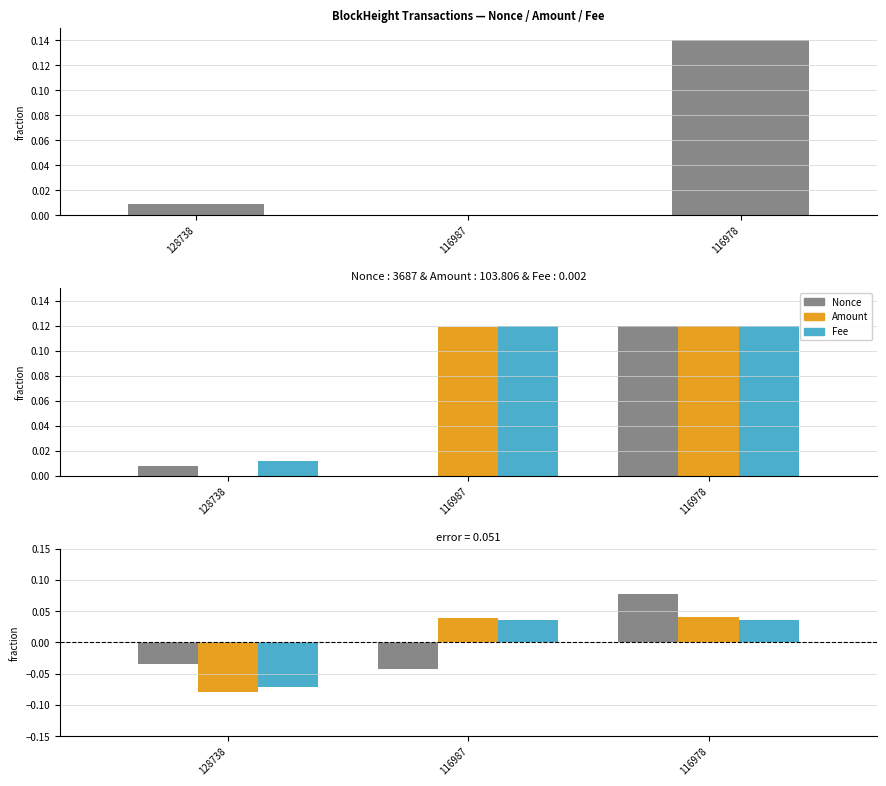

Which has a higher value, 128738 or 116987?

128738